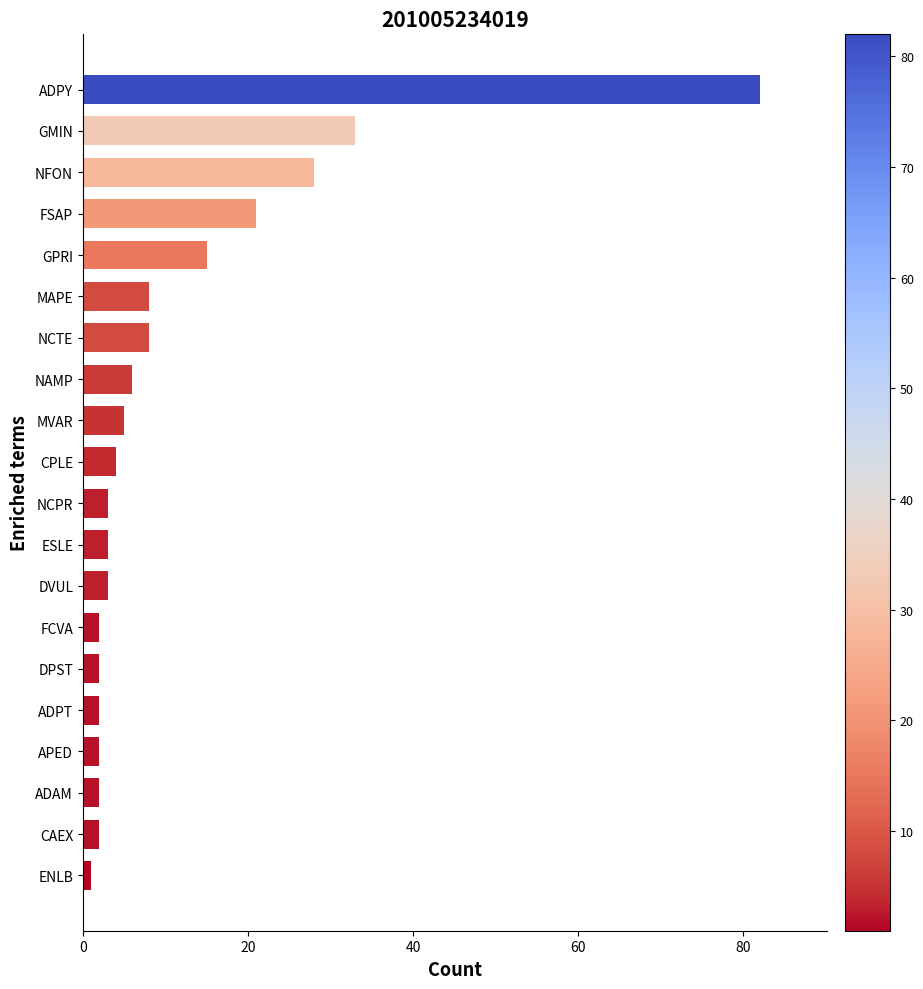

What is the sum of all values?

232